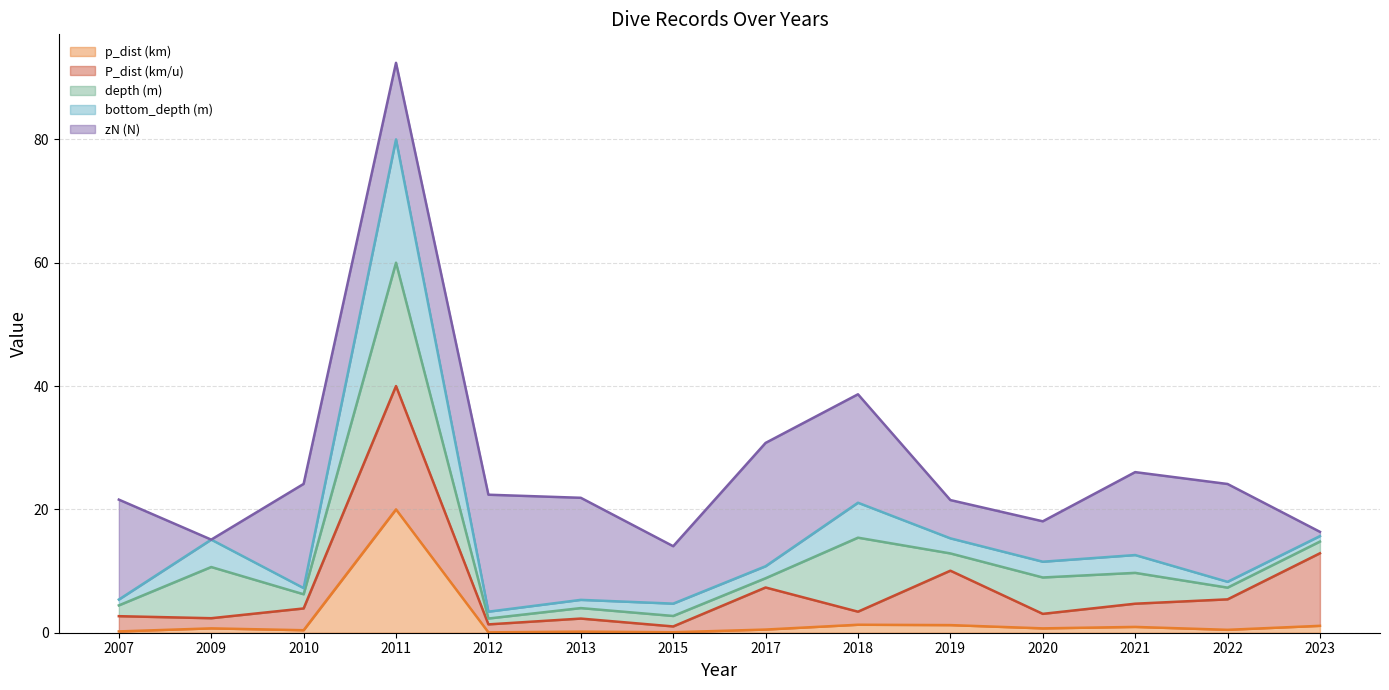

What is the sum of the zN (N) (line) values at 2013 and 2019?

43.4